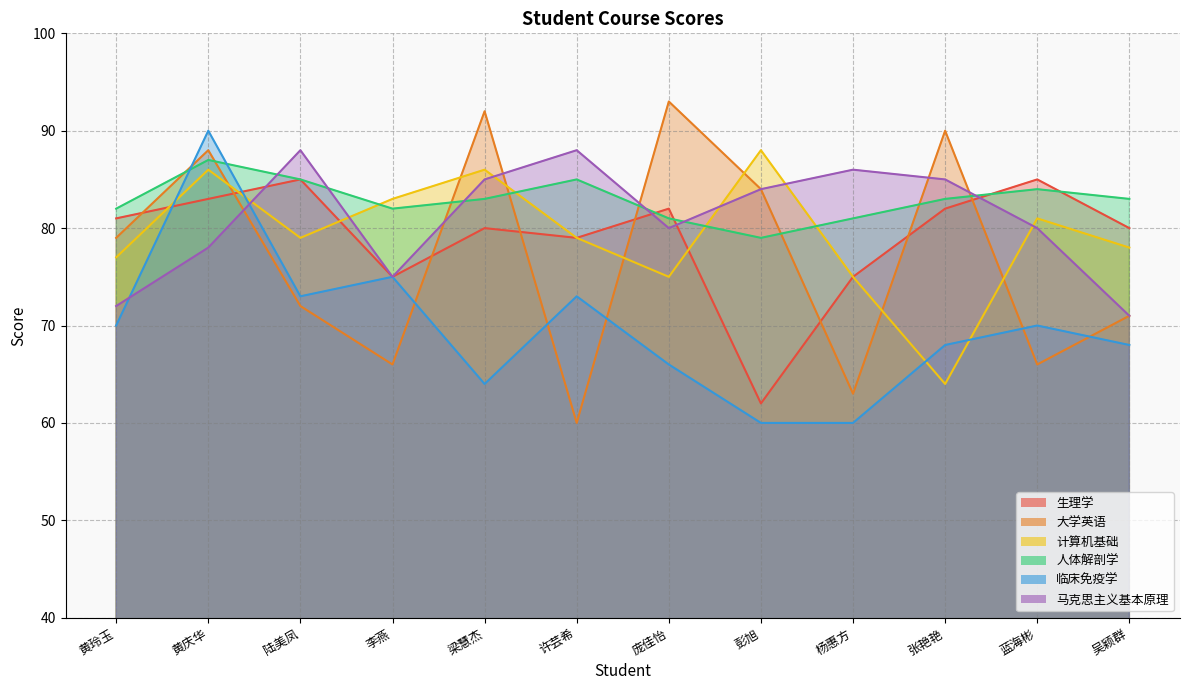

What is the approximate value of 生理学 at 黄玲玉, to the nearest 5?

80